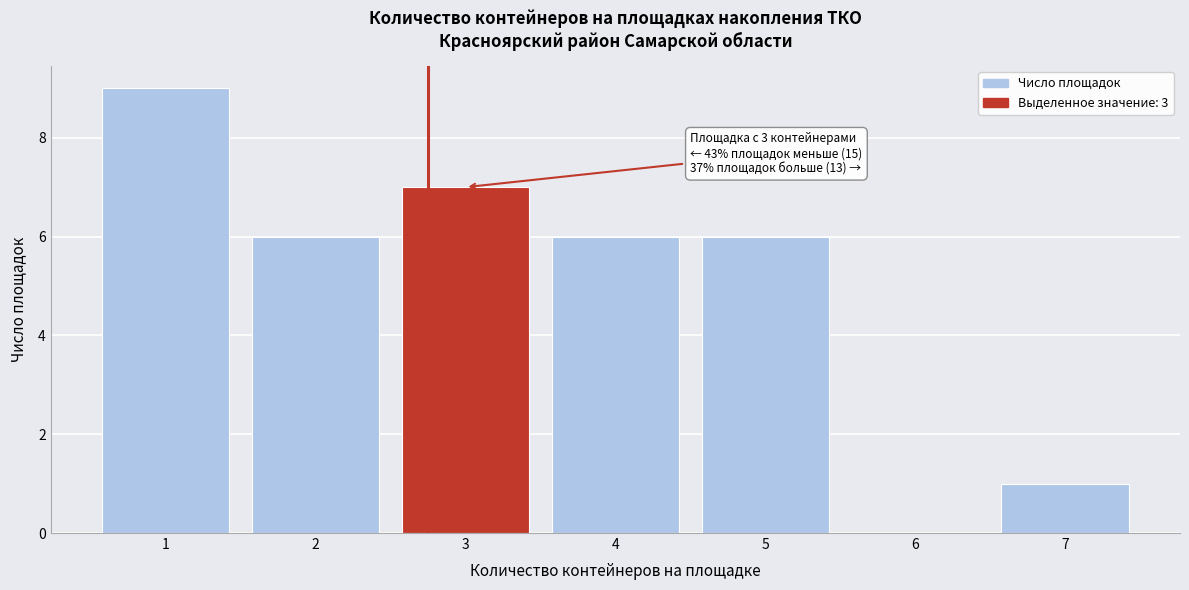

Reading left to right, what are all the values shown in this chart?

1=9	2=6	3=7	4=6	5=6	6=0	7=1